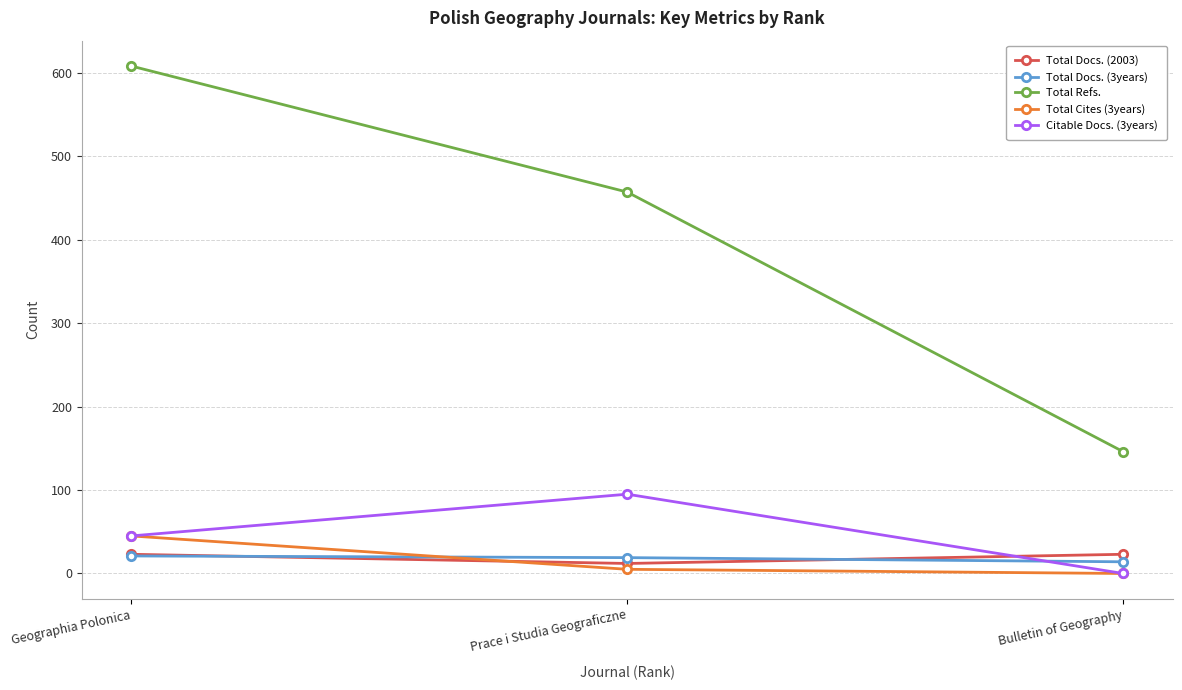

What is the label of the 2nd point from the left?

Prace i Studia Geograficzne